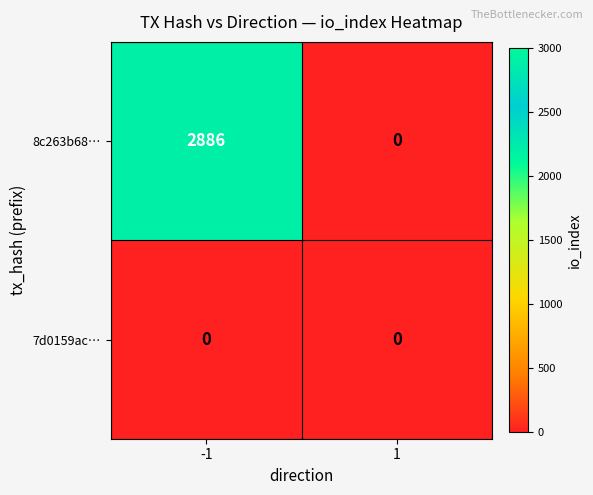

Reading right to left, extract all data points from this chart.

8c263b68…: 1=0	-1=2886
7d0159ac…: 1=0	-1=0